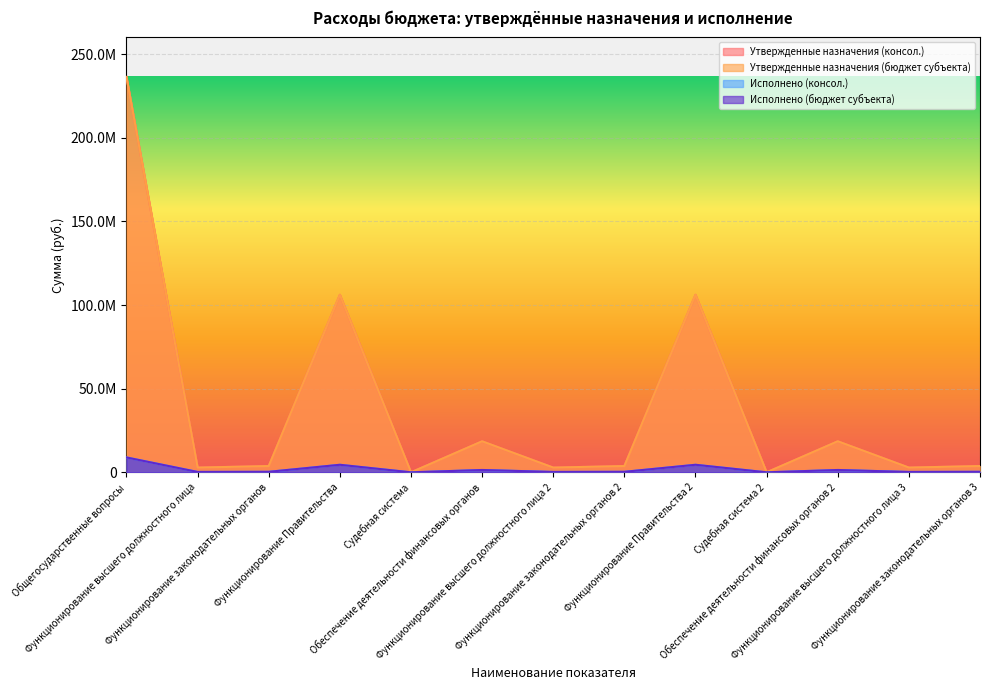

What is the difference between the Исполнено (консол.) values at Функционирование законодательных органов 2 and Функционирование Правительства 2?

4208230.9